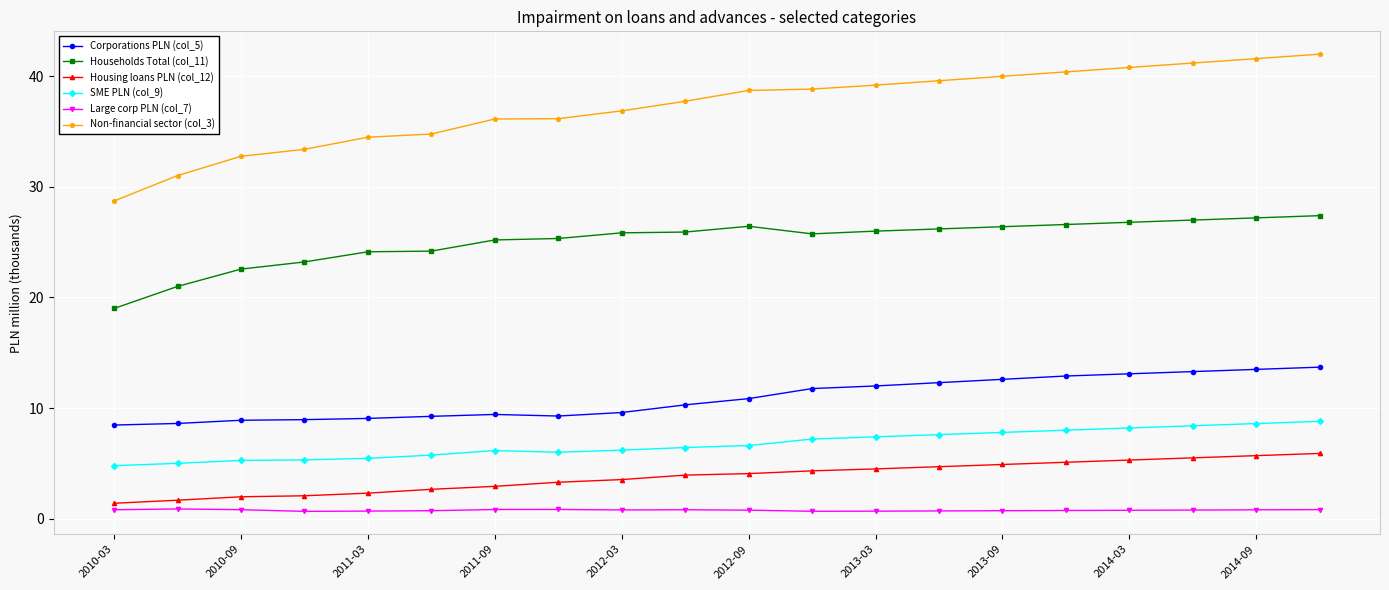

What is the difference between the maximum and minimum values in the SME PLN (col_9) series?

4.0